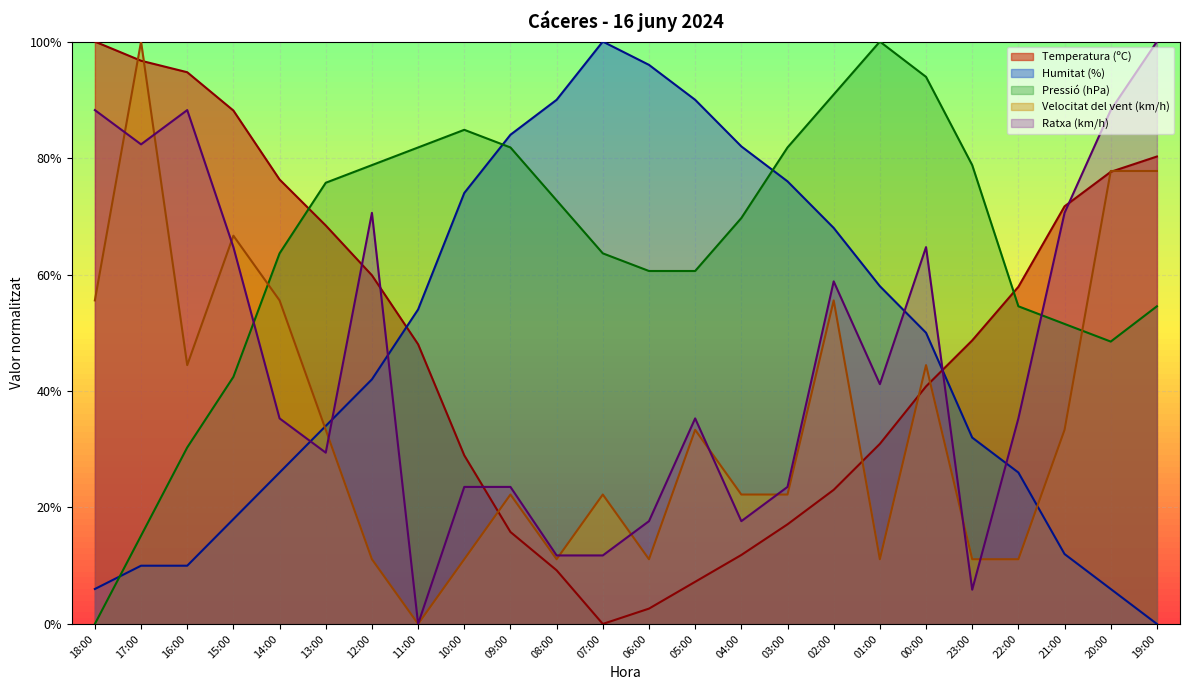

Rank the series at 02:00 from lowest to highest value.

Temperatura (ºC), Velocitat del vent (km/h), Ratxa (km/h), Humitat (%), Pressió (hPa)